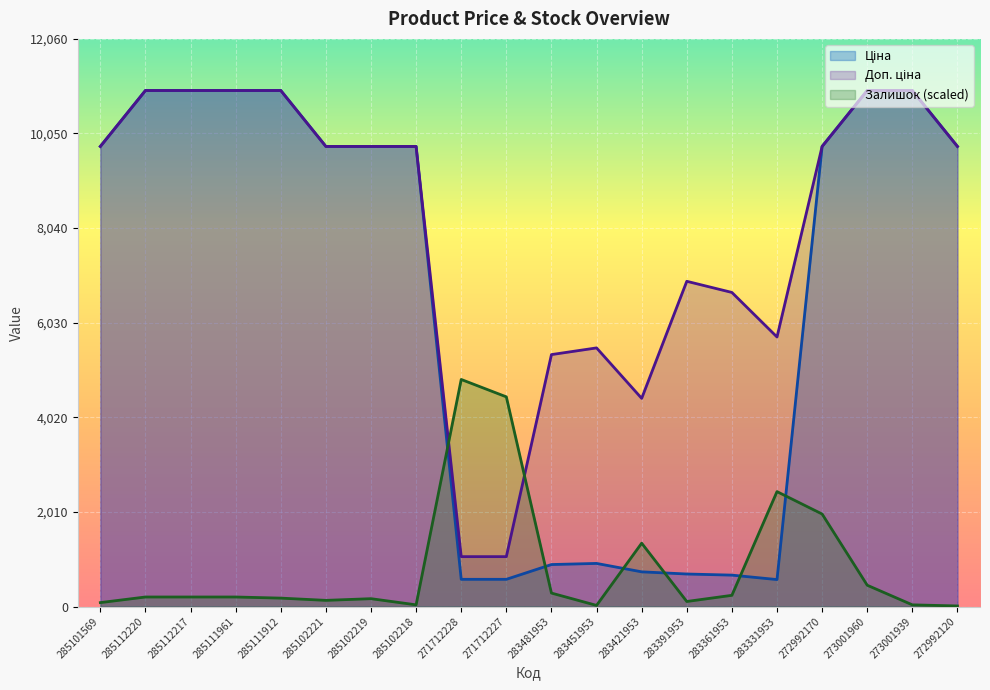

Rank the series by their average value, from lowest to highest.

Залишок, Ціна, Доп. ціна